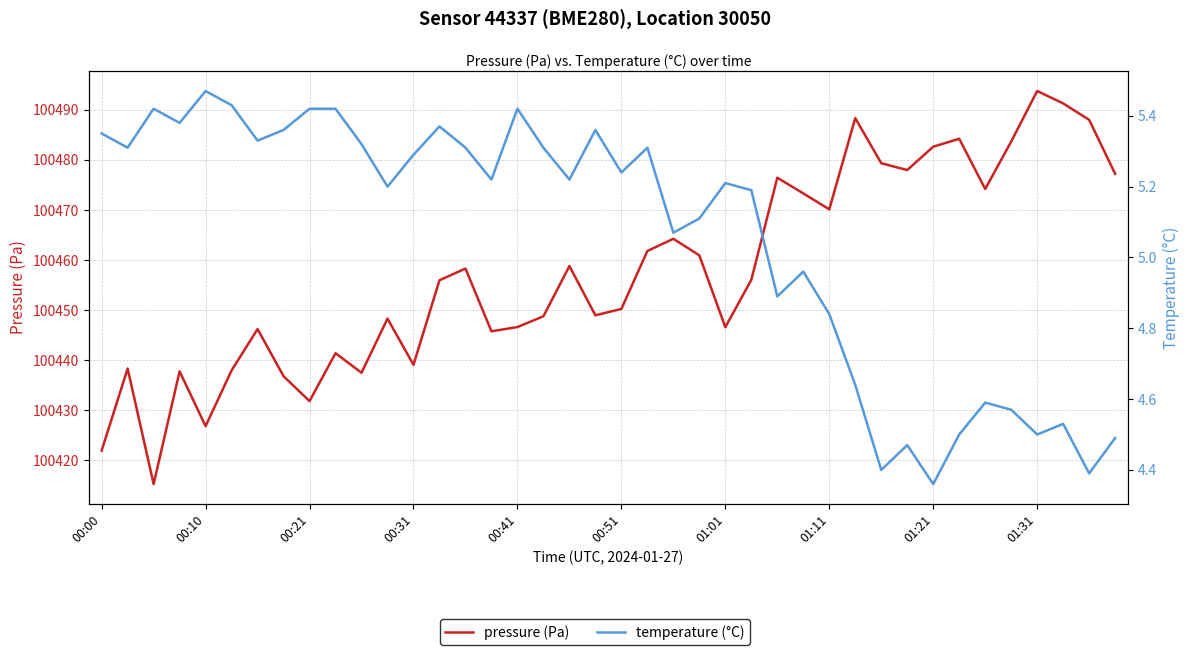

Rank the series at 11 from highest to lowest value.

pressure (Pa), temperature (°C)